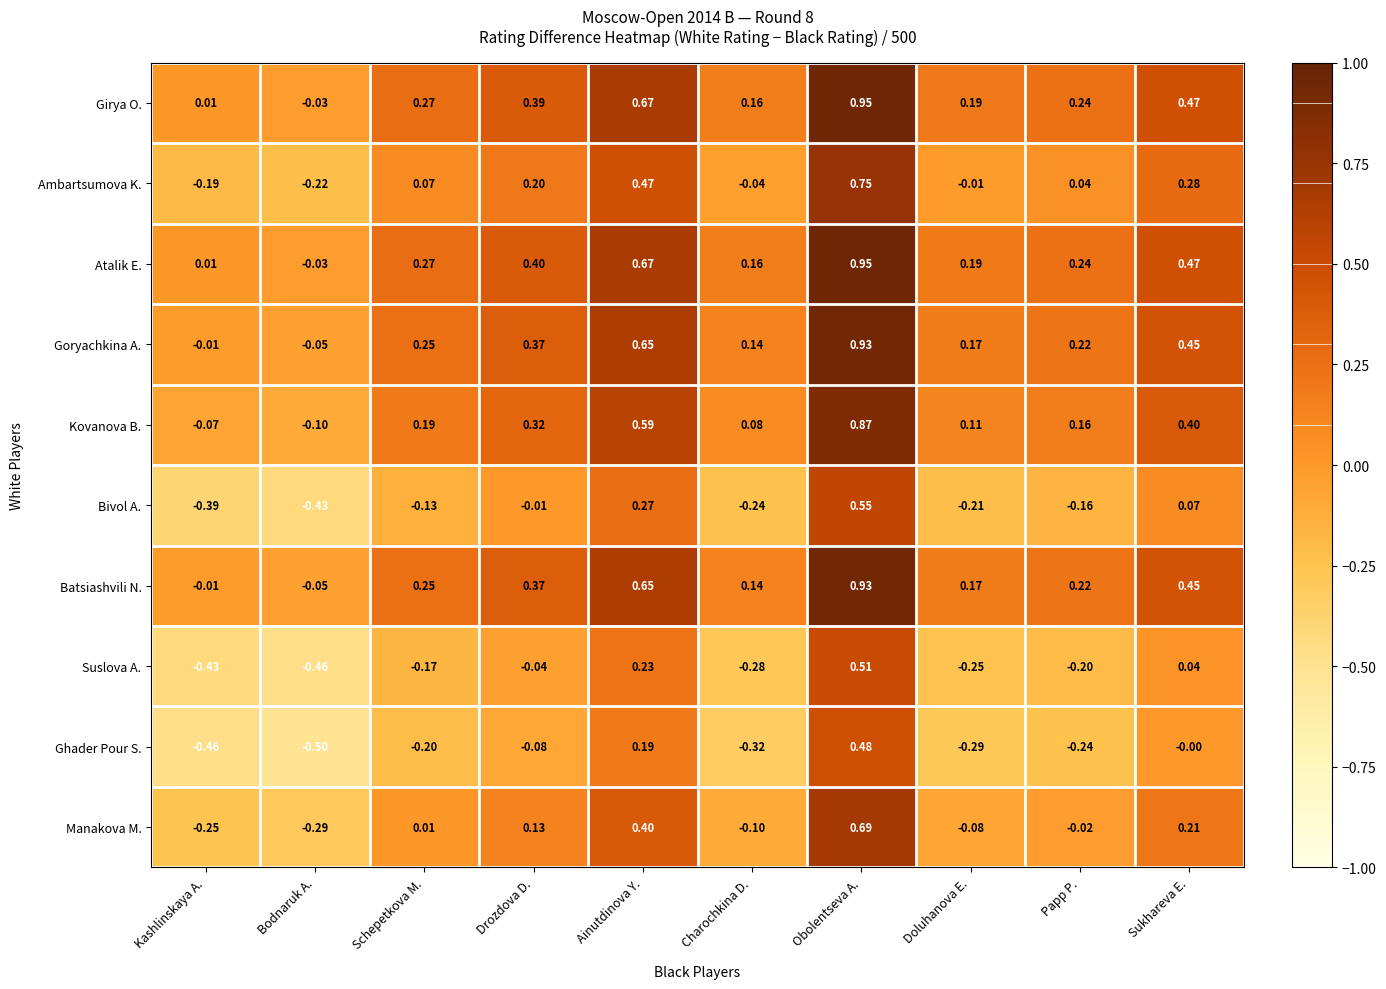

Which category has the lowest value in the Manakova M. series?

Bodnaruk A.